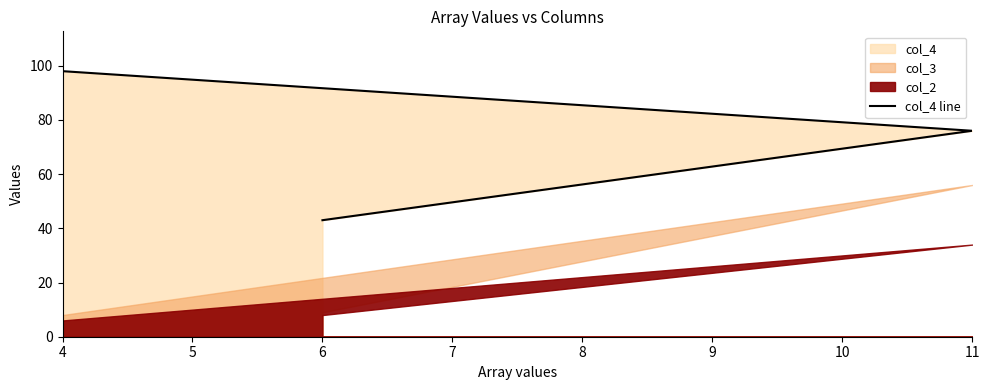

What is the ratio of the value at 11 to the value at 4?

0.8